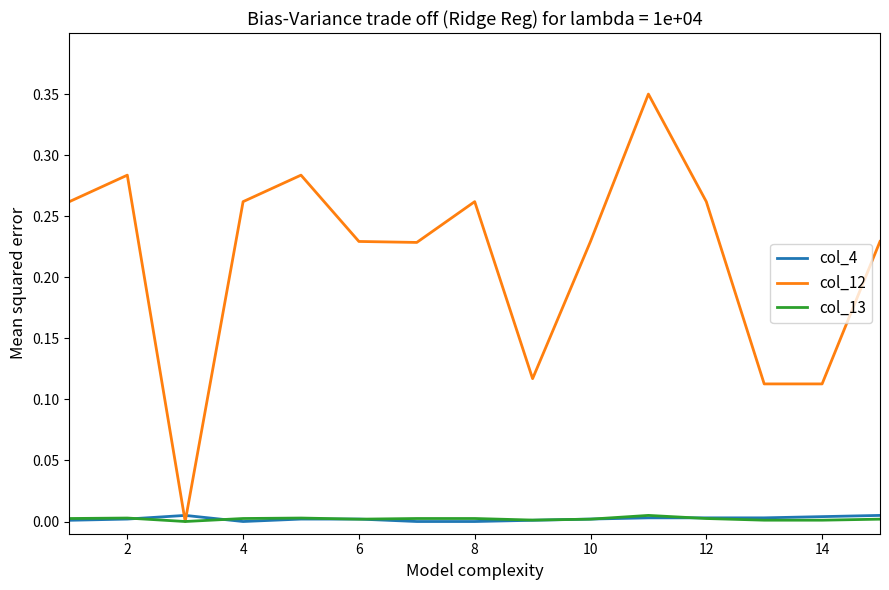

Which series has the largest total across all categories?

col_12